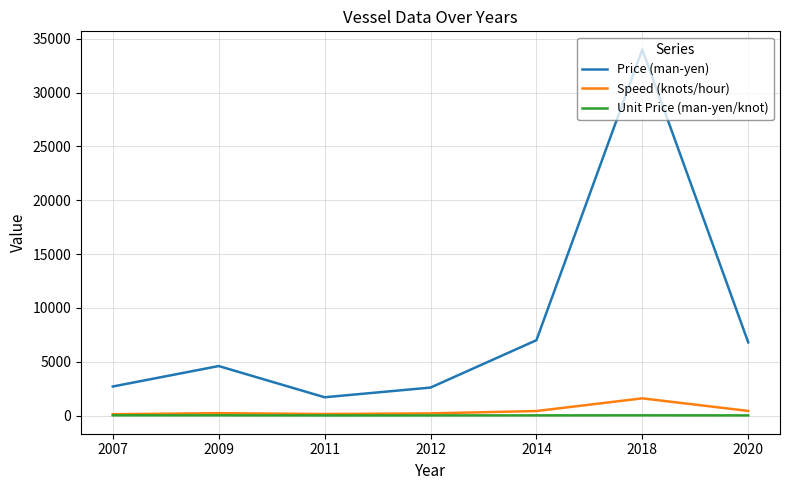

At 2018, list the series in order from smallest to largest.

Unit Price (man-yen/knot), Speed (knots/hour), Price (man-yen)